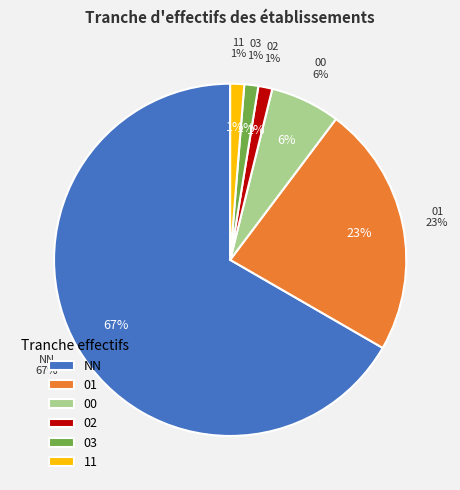

What percentage is the 01 slice, to the nearest percent?

23%